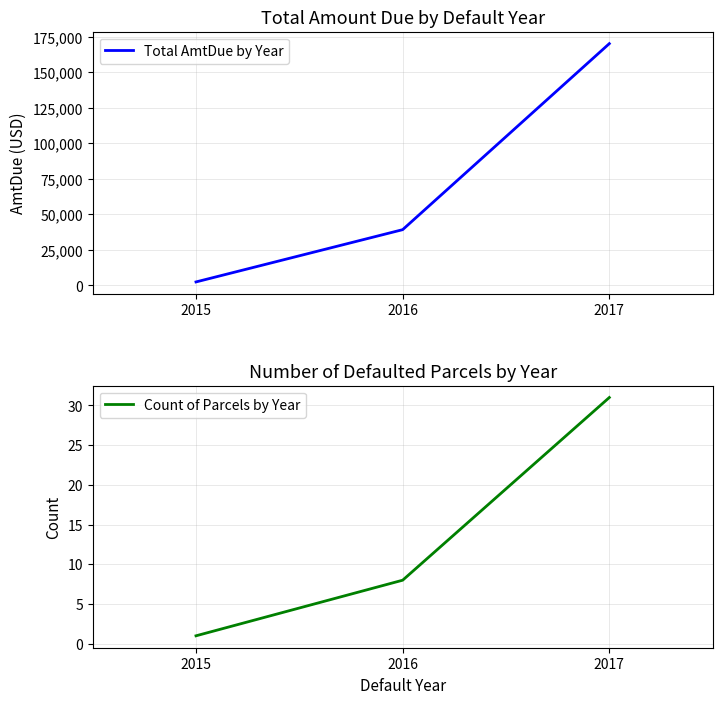

What is the maximum value shown in the chart?

170241.4